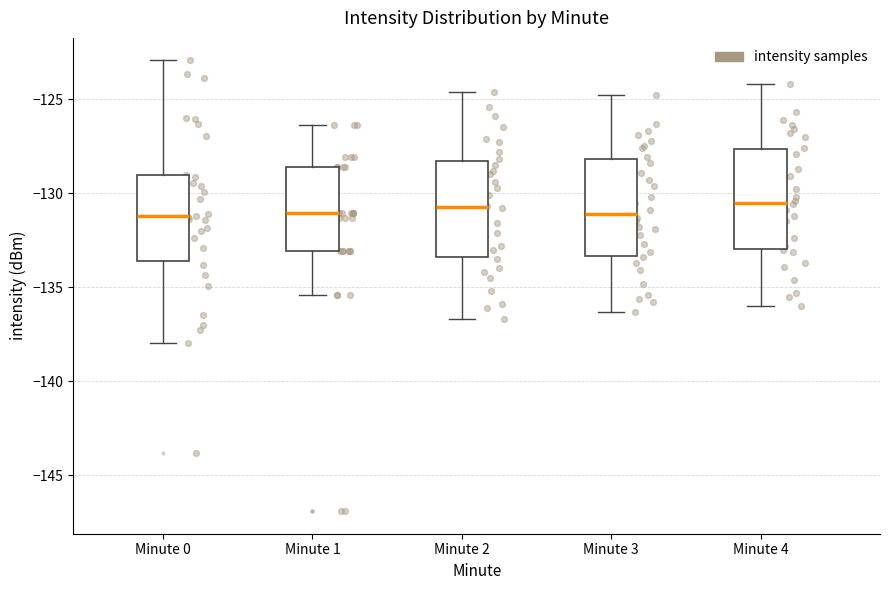

Where does the lower whisker of the box for Minute 3 end on the y-axis? The values are not printed on the chart, so give them approximately, as read against the axis.

-136.5